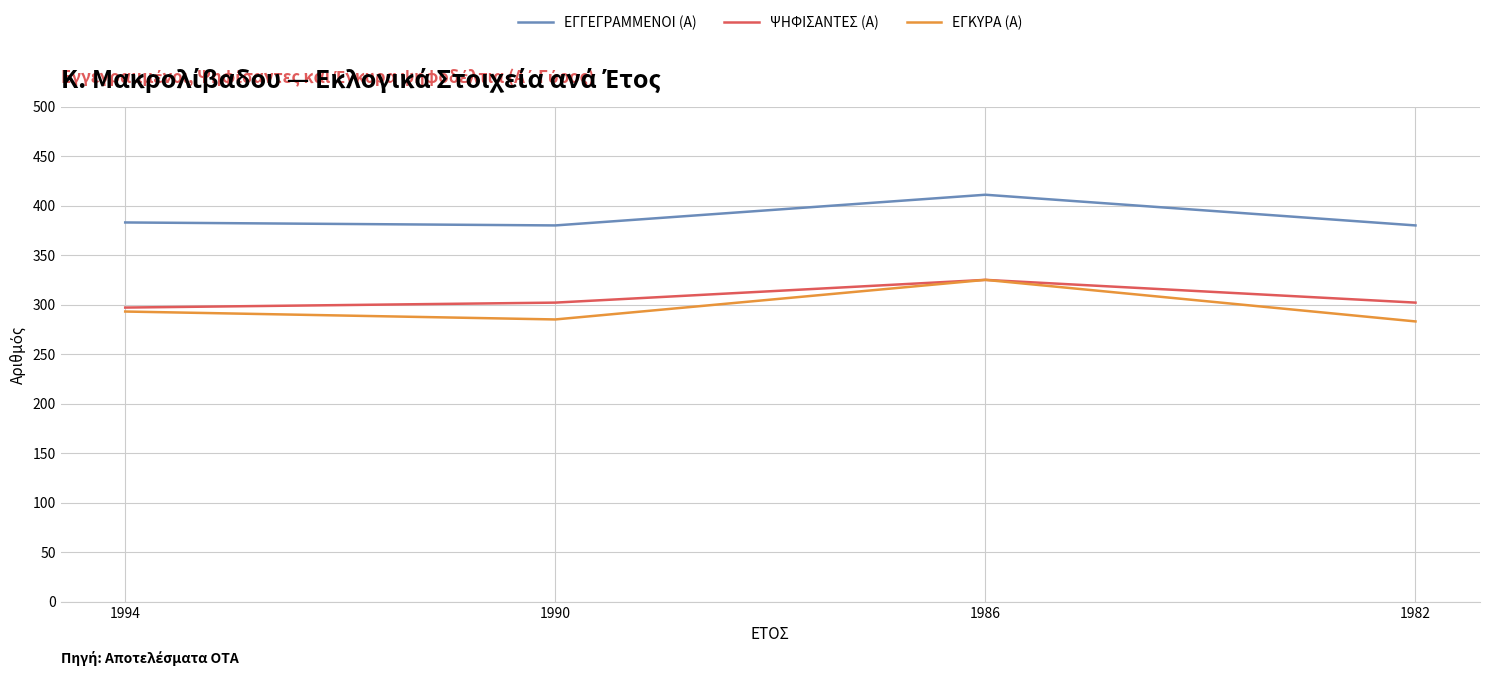

What is the spread (max minus min) of values at 1986?

86